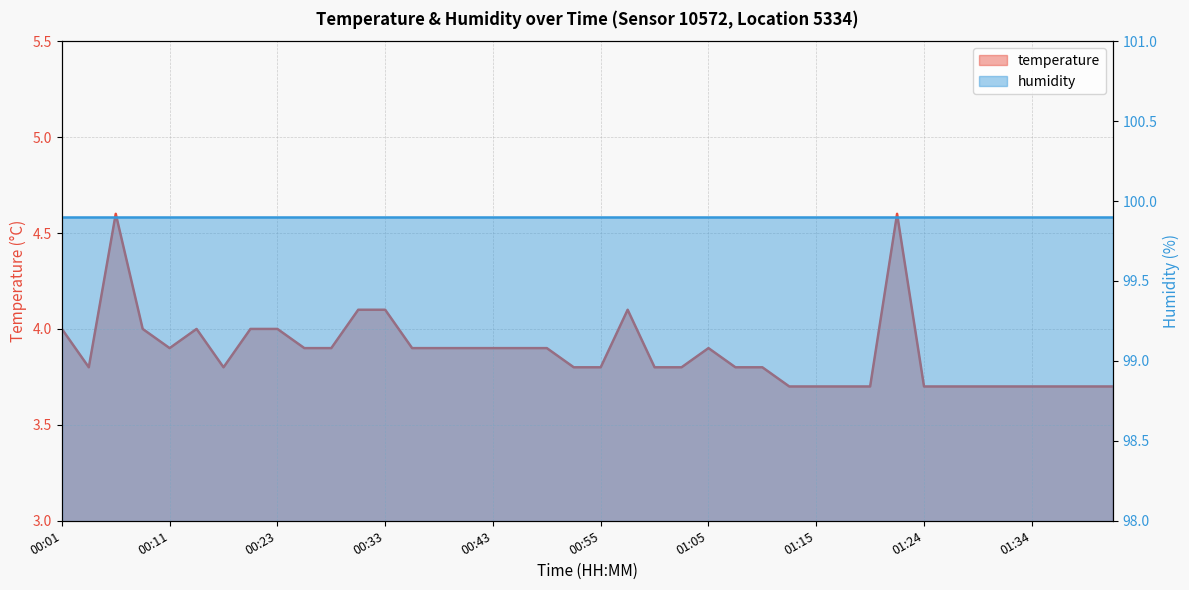

Rank the categories by value from highest to lowest.

00:06, 01:22, 00:31, 00:33, 00:58, 00:01, 00:09, 00:16, 00:21, 00:23, 00:11, 00:26, 00:28, 00:36, 00:38, 00:40, 00:43, 00:48, 00:50, 01:05, 00:04, 00:19, 00:53, 00:55, 01:00, 01:02, 01:07, 01:10, 01:12, 01:15, 01:17, 01:19, 01:24, 01:27, 01:29, 01:32, 01:34, 01:37, 01:41, 01:44